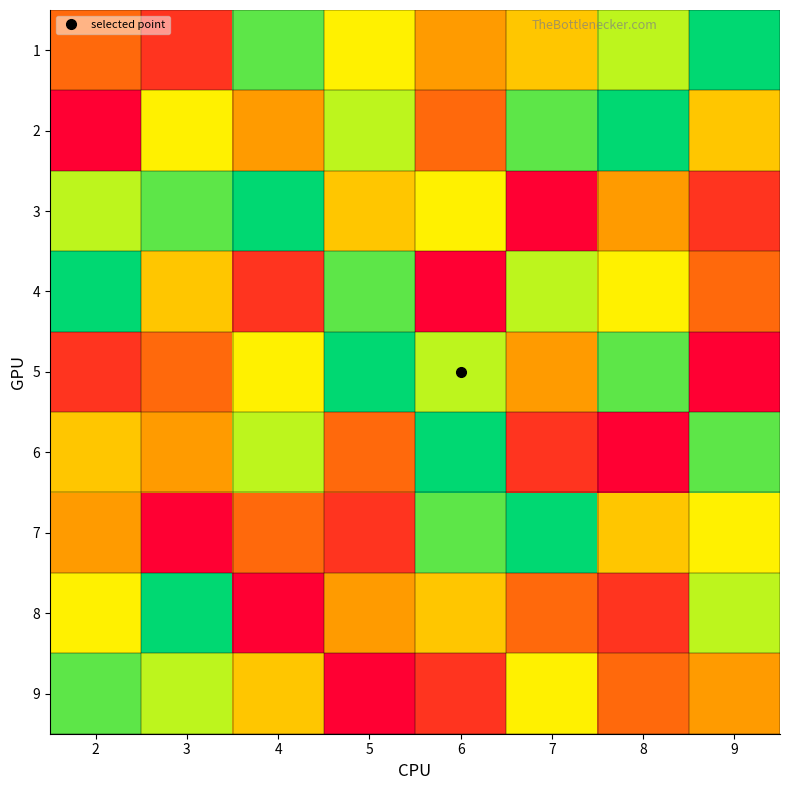

Which series has the widest spread of values?

2